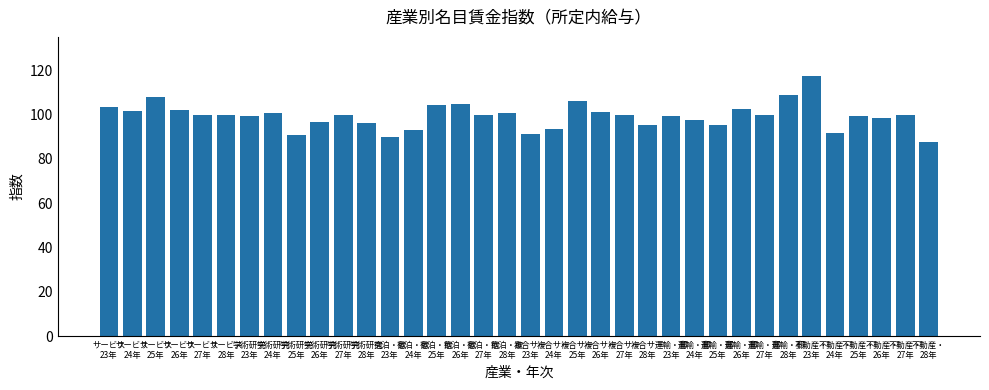

Which category has the highest value across all series?

不動産・
23年